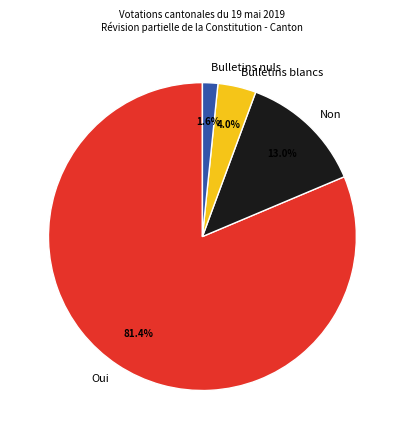

How many slices are in this pie chart?

4